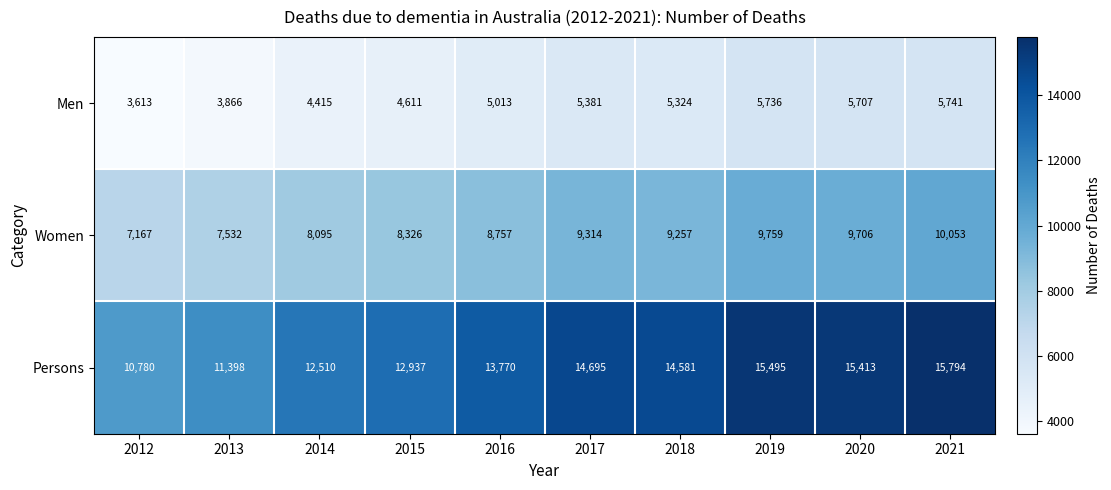

At which label is Persons closest to 13287?

2015